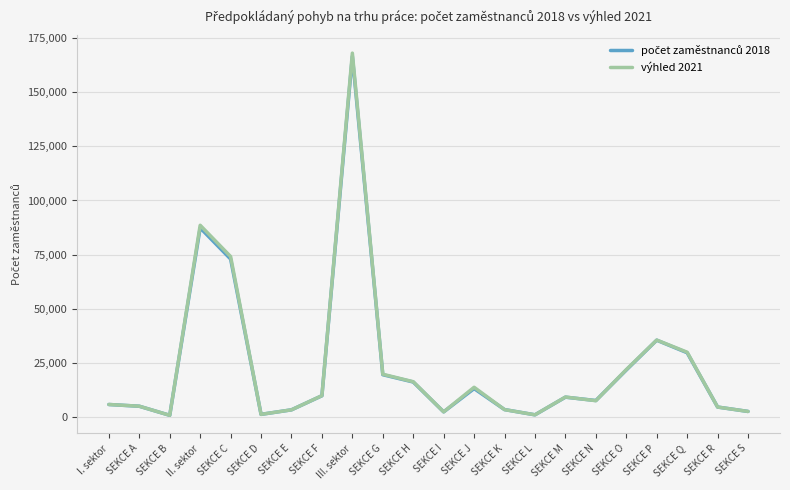

At which category does the chart reach its peak across all series?

III. sektor